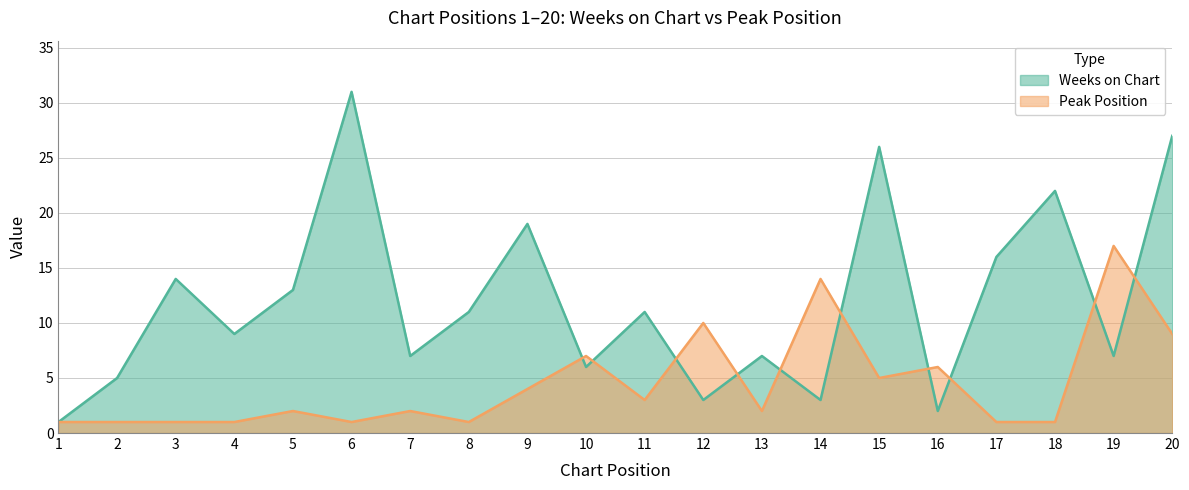

Rank the series by their maximum value, from lowest to highest.

Peak Position, Weeks on Chart